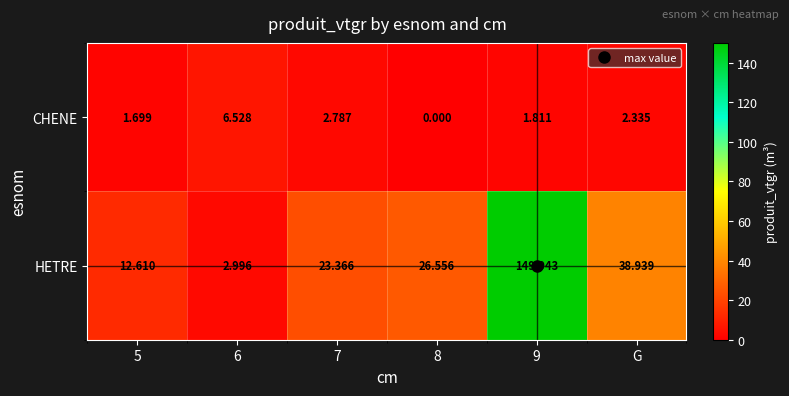

Is the value of HETRE at 7 greater than the value of CHENE at 6?

Yes